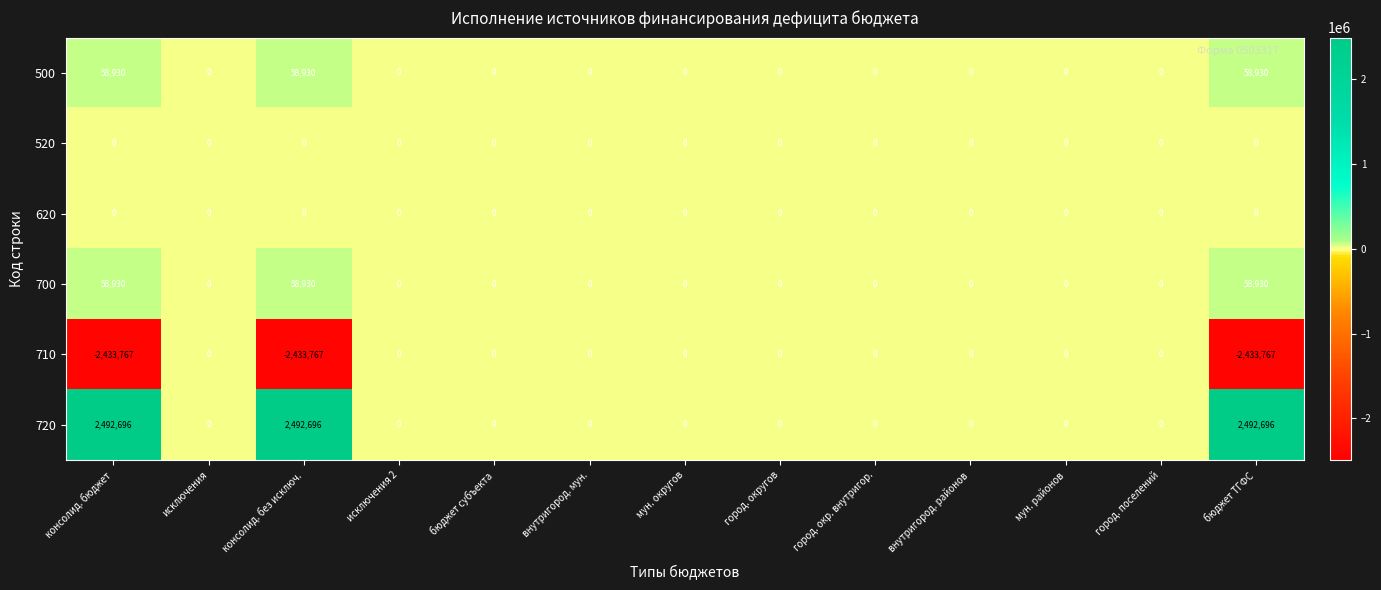

The value of 700 at город. поселений is 0. True or false?

True